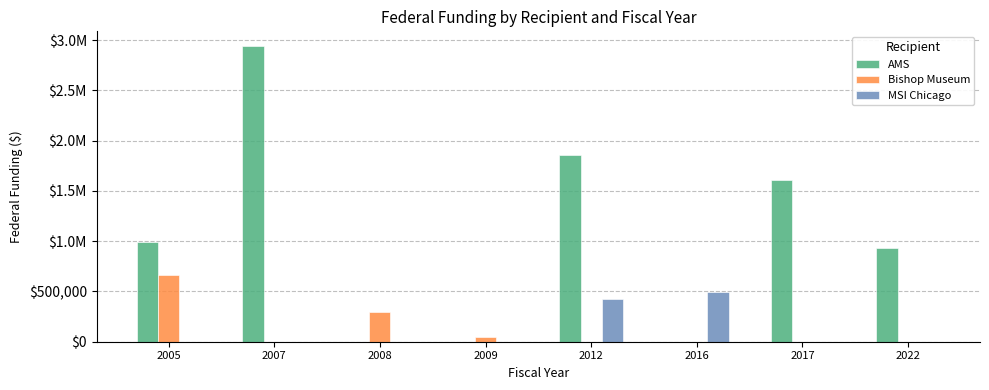

Are the bars horizontal?

No